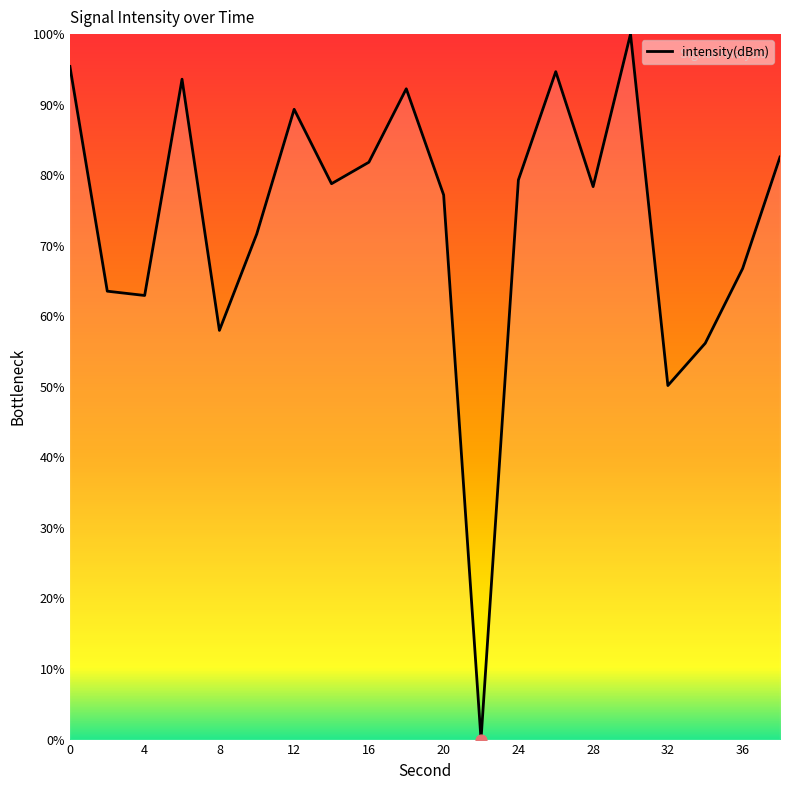

What is the greatest value displayed?

100.0